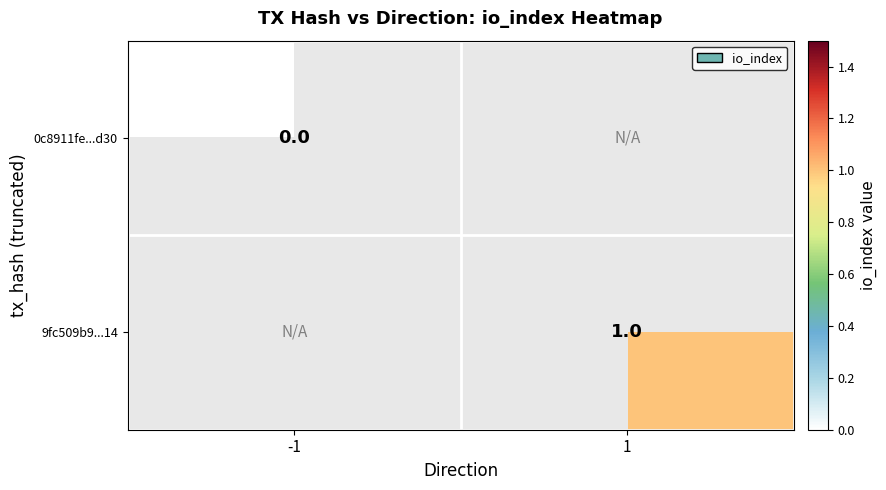

The 9fc509b9...14 series shows 1 at 1. True or false?

True